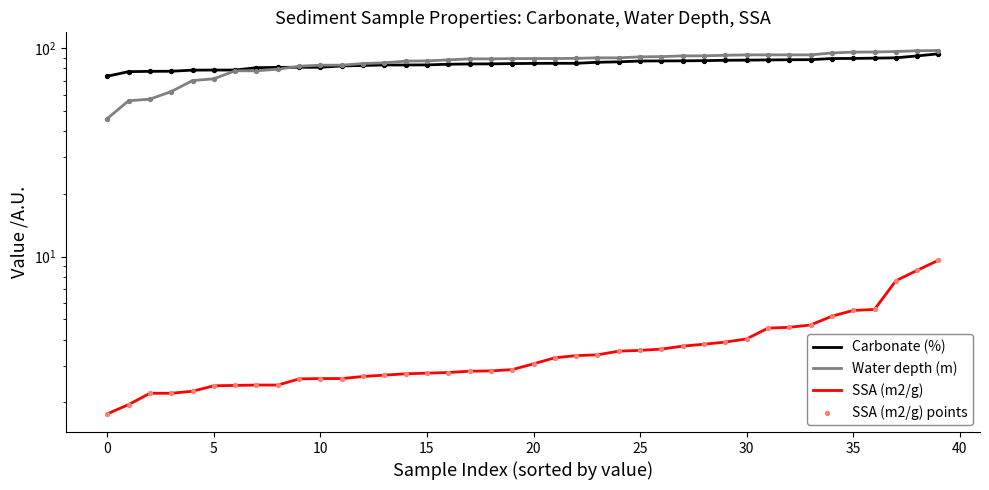

What is the total value across all series at 39?

210.9